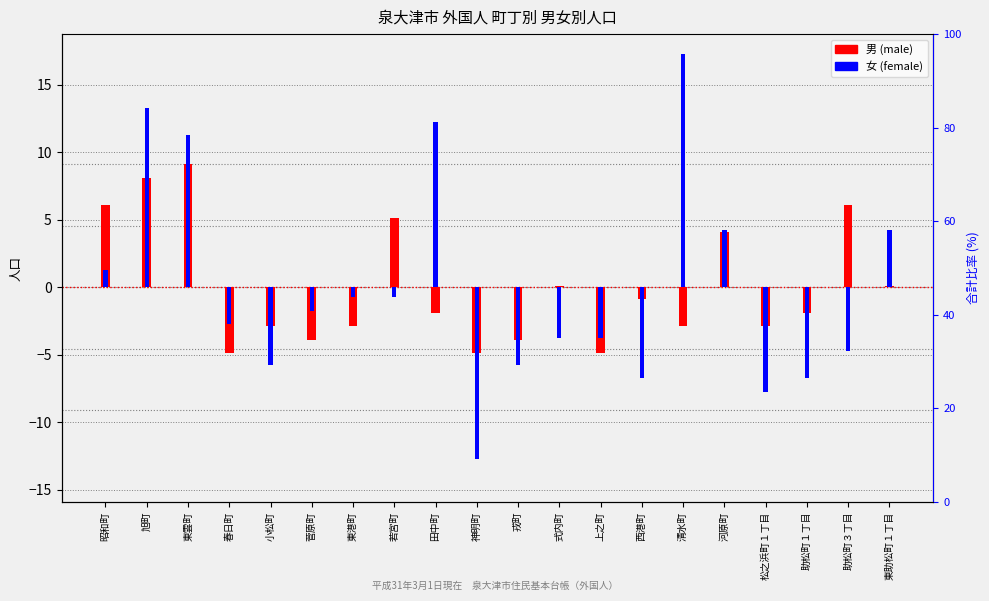

Reading left to right, list all the values displayed in this chart.

男 (male): 6.1	8.1	9.1	-4.9	-2.9	-3.9	-2.9	5.1	-1.9	-4.9	-3.9	0.1	-4.9	-0.9	-2.9	4.1	-2.9	-1.9	6.1	0.1
女 (female): 1.2	13.2	11.2	-2.8	-5.8	-1.8	-0.8	-0.8	12.2	-12.8	-5.8	-3.8	-3.8	-6.8	17.2	4.2	-7.8	-6.8	-4.8	4.2